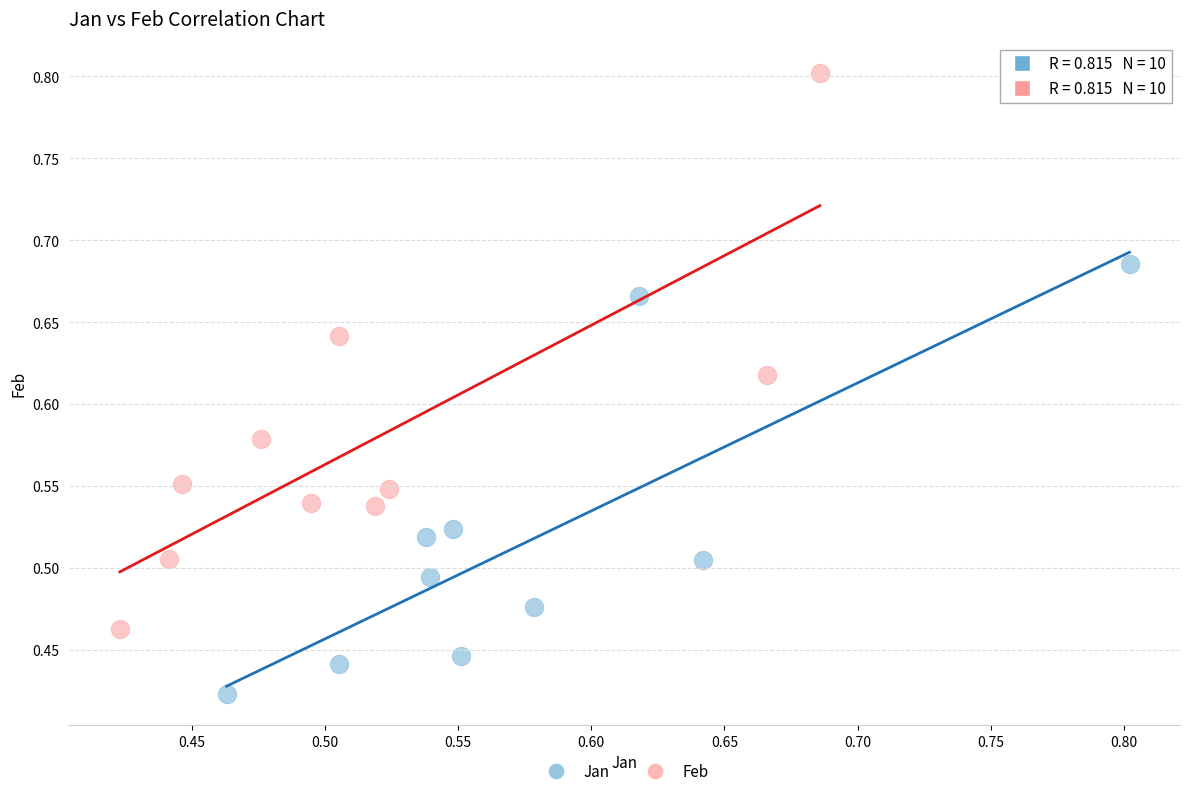

What are all the series names shown in the legend?

Jan, Feb